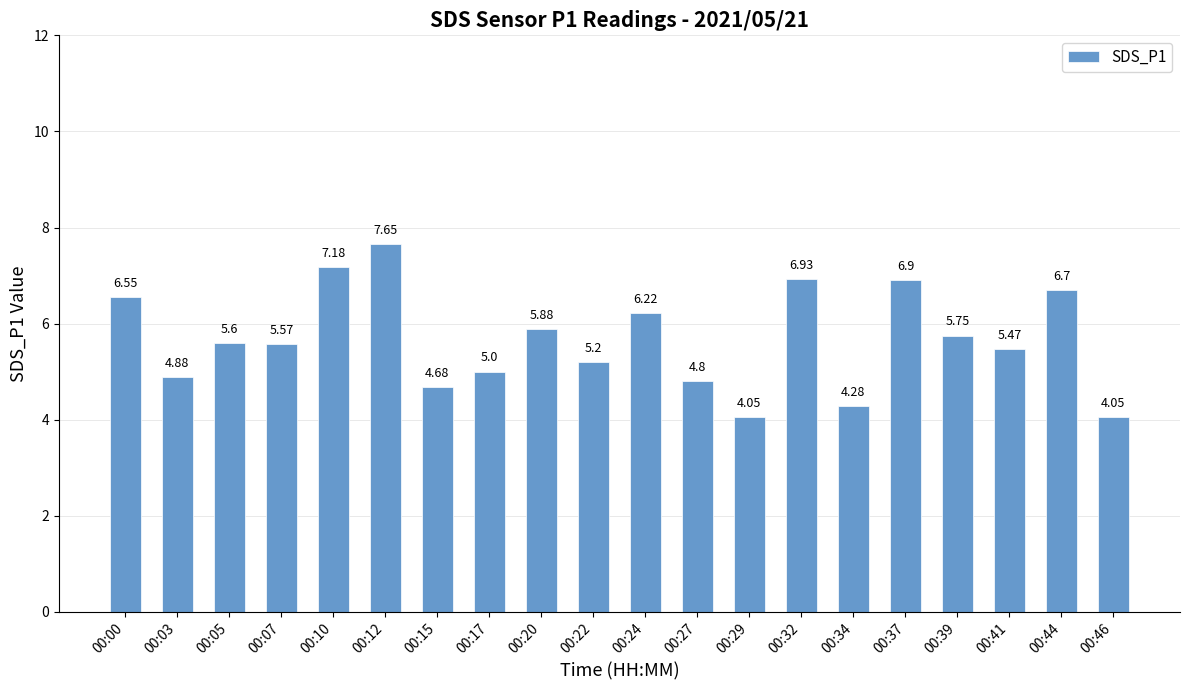

What is the average value?

5.7